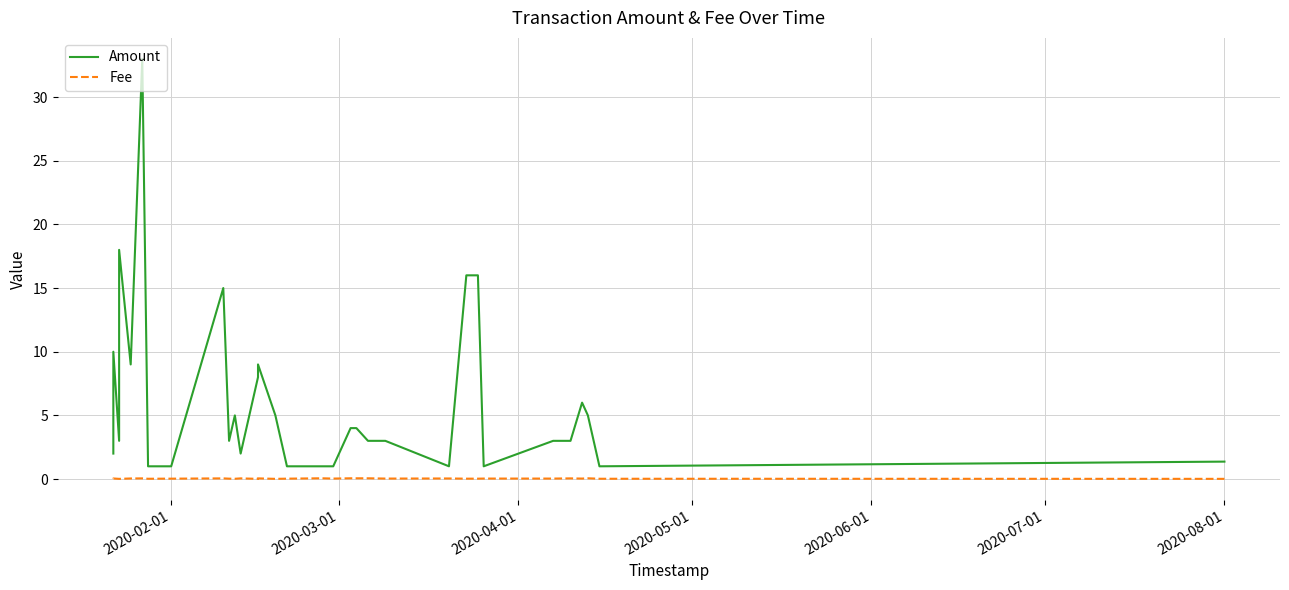

How many lines are shown in the chart?

2